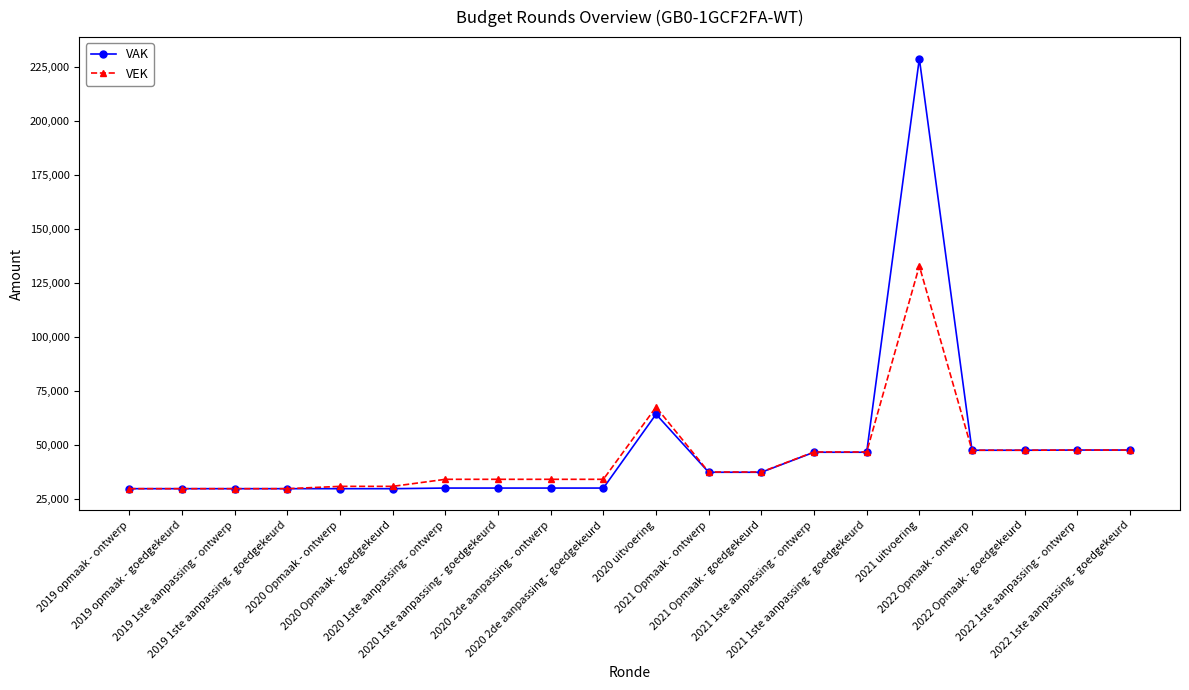

Is it true that VEK equals 56154 at 2020 1ste aanpassing - goedgekeurd?

False